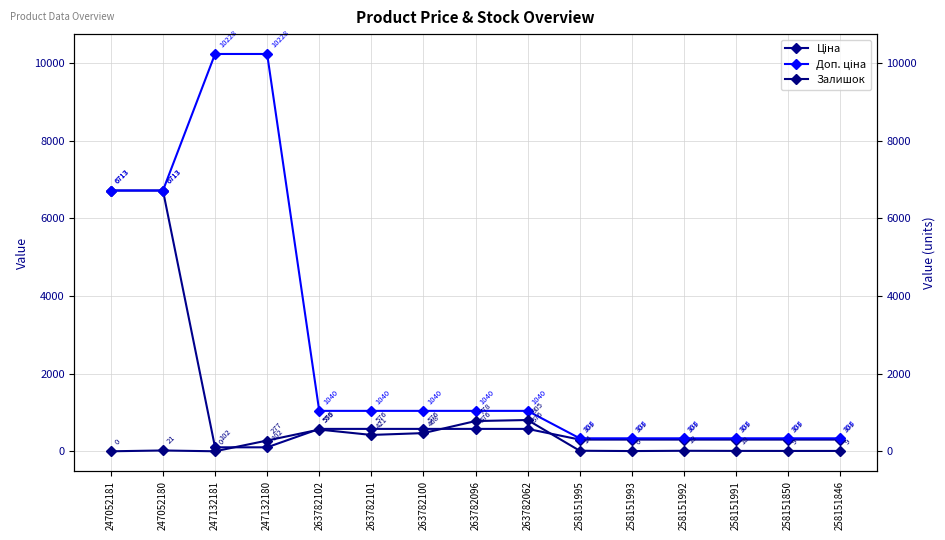

True or false: Залишок and Доп. ціна intersect in this chart.

False